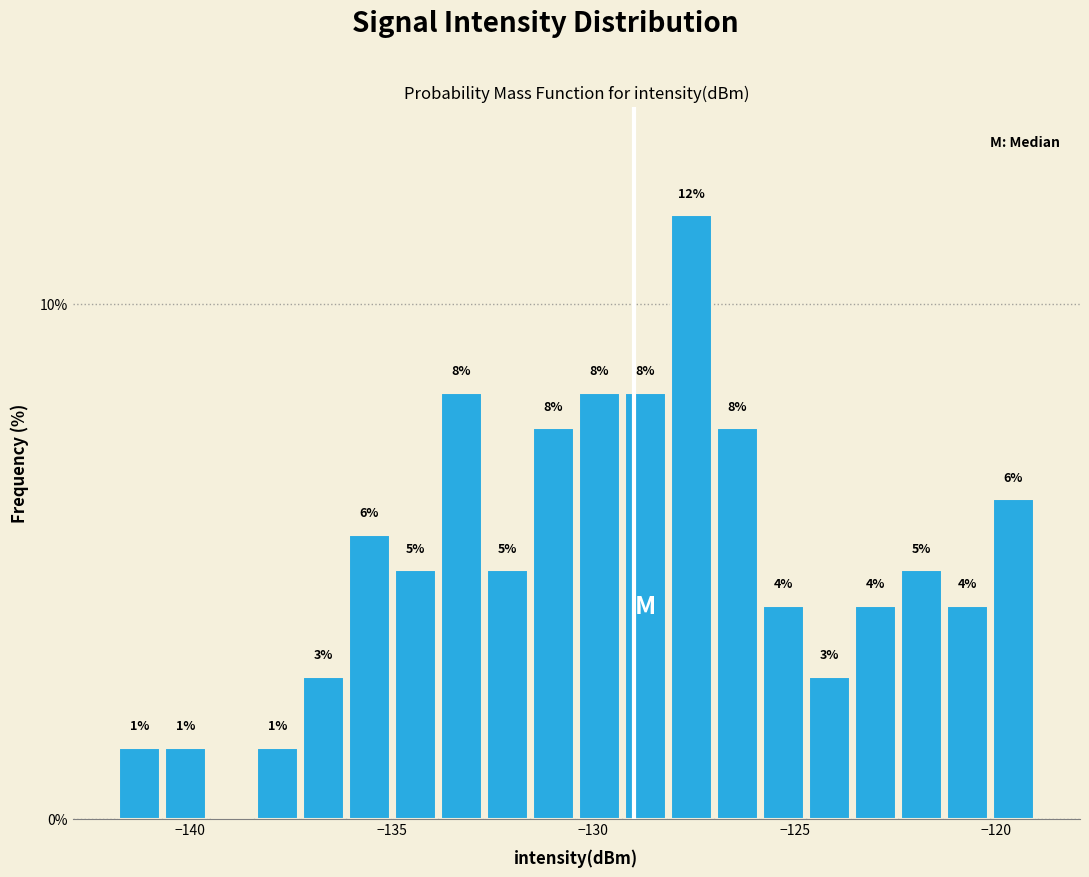

Read against the x-axis, roughly where is the centre of the tallest bar?

-127.5